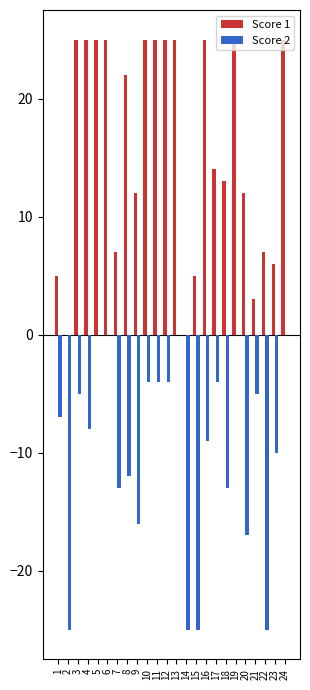

Does the chart contain stacked bars?

No